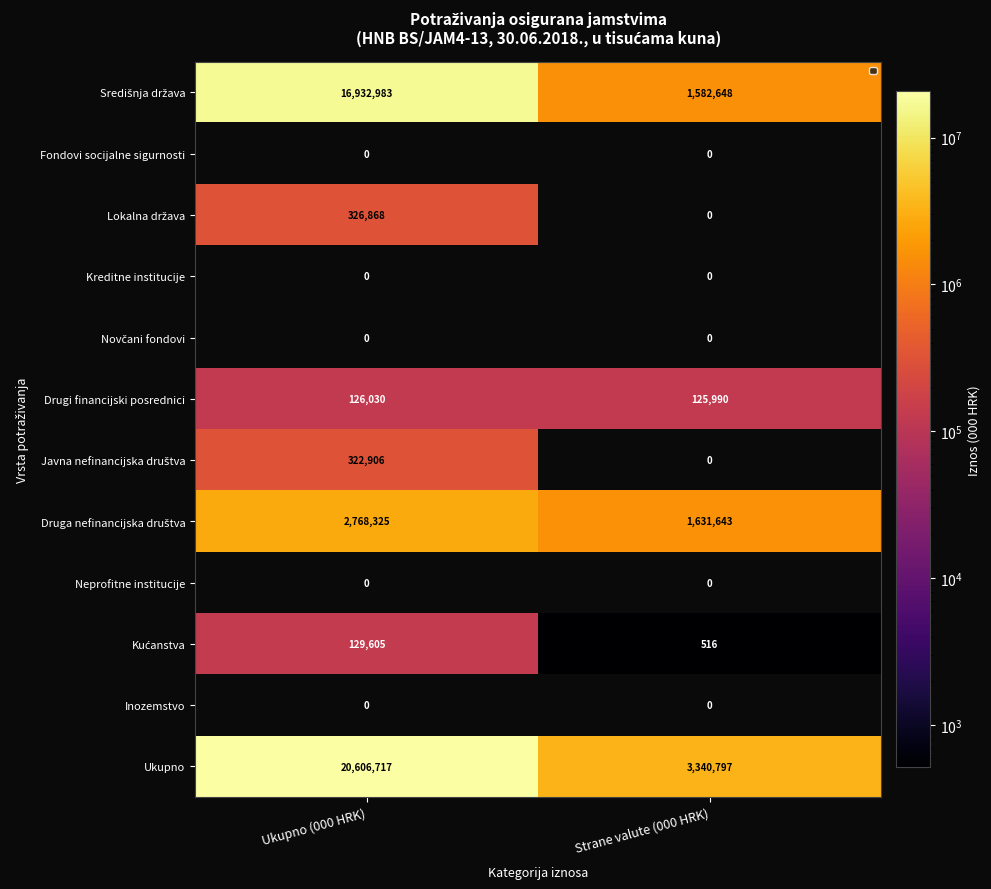

The value of Drugi financijski posrednici at Strane valute (000 HRK) is 125990. True or false?

True